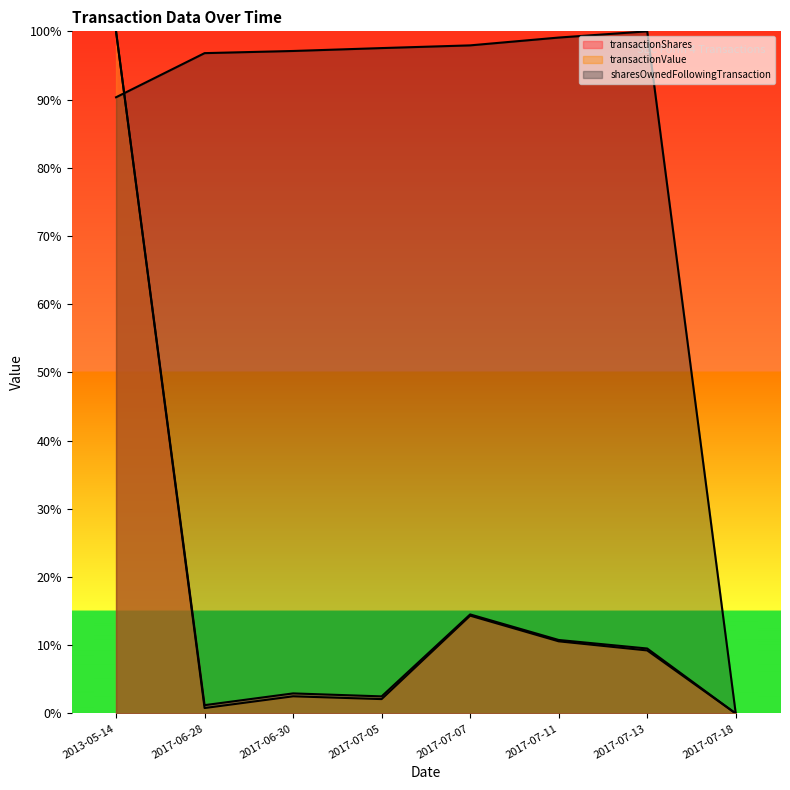

What is the maximum value shown in the chart?

1.0